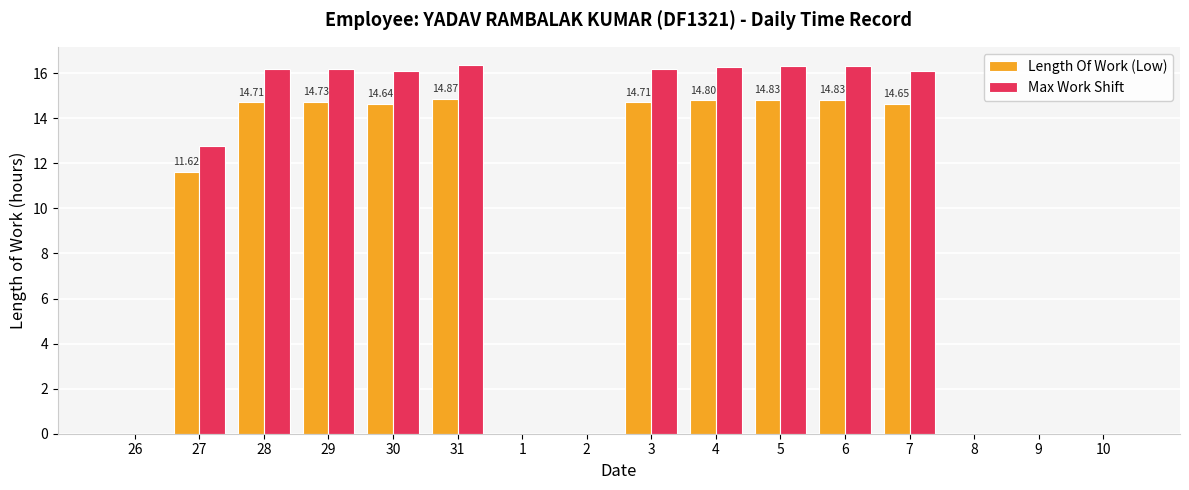

Which series has the largest total across all categories?

Max Work Shift